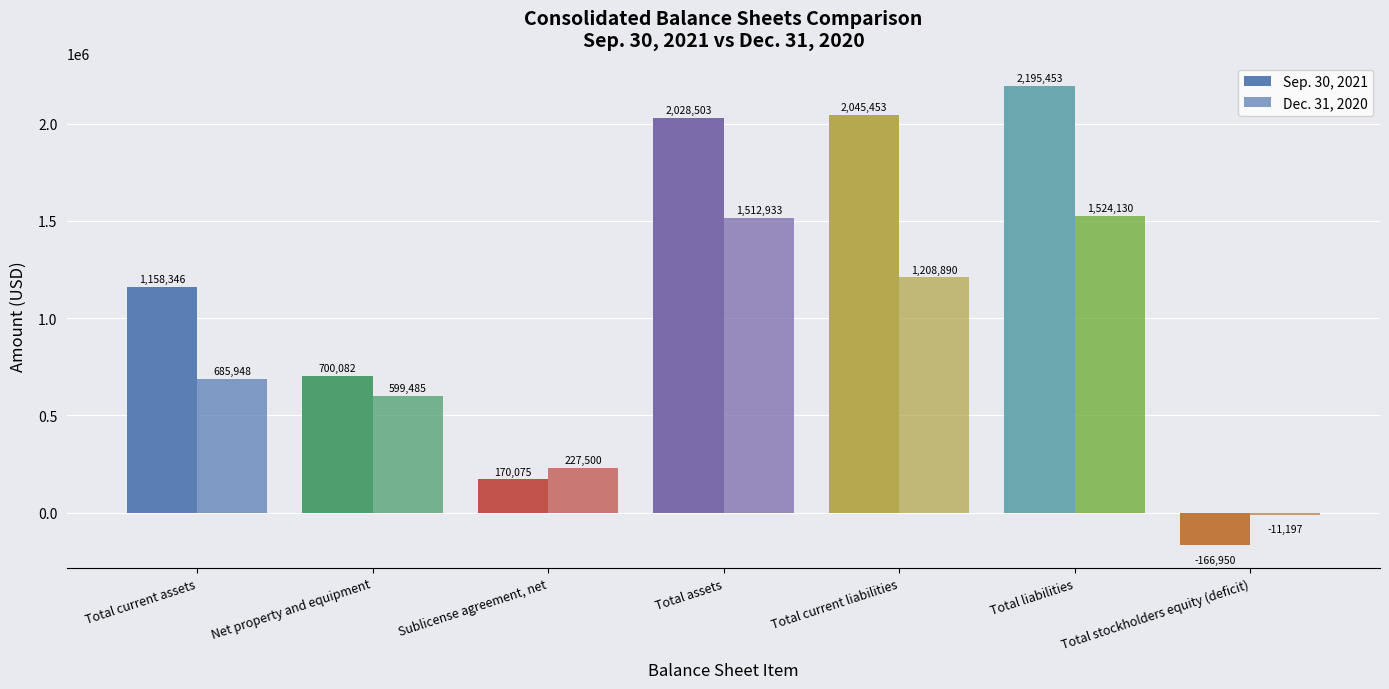

What is the difference between the highest and lowest values at Total stockholders equity (deficit)?

155753